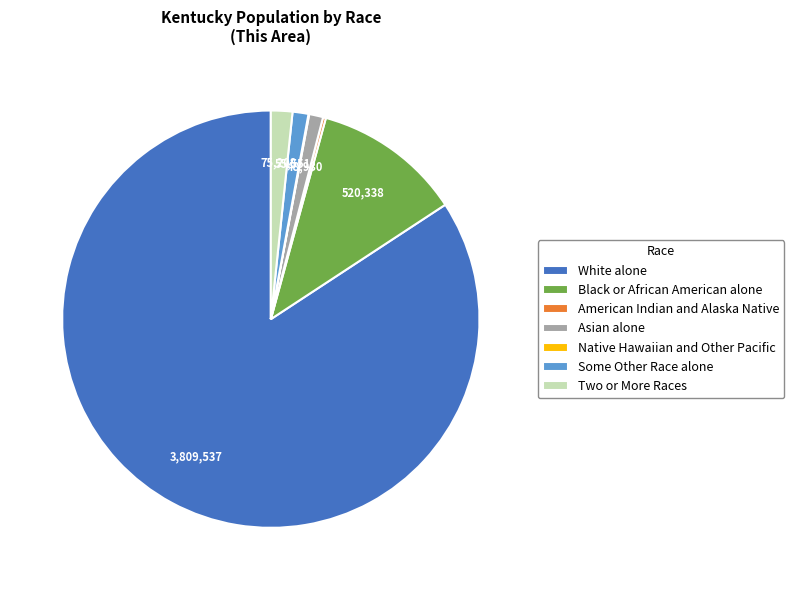

Is it true that Some Other Race alone is 1% of the pie?

True